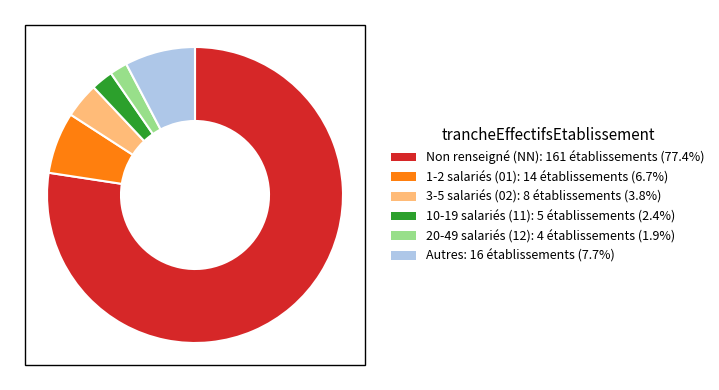

Does any single category account for the majority?

Yes